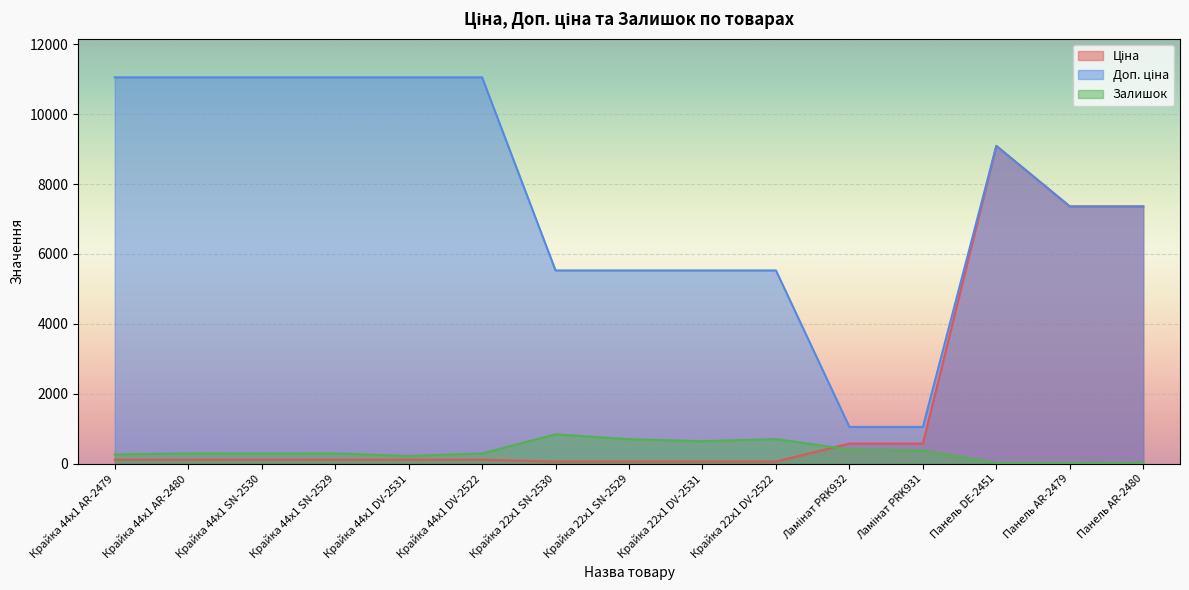

What is the highest value of the Ціна series?

9092.0